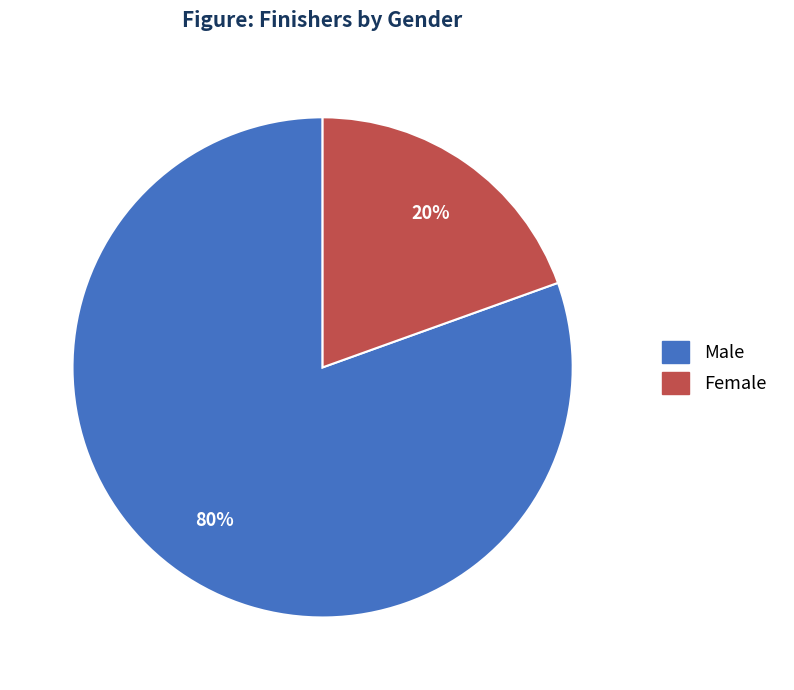

What is the majority slice?

Male